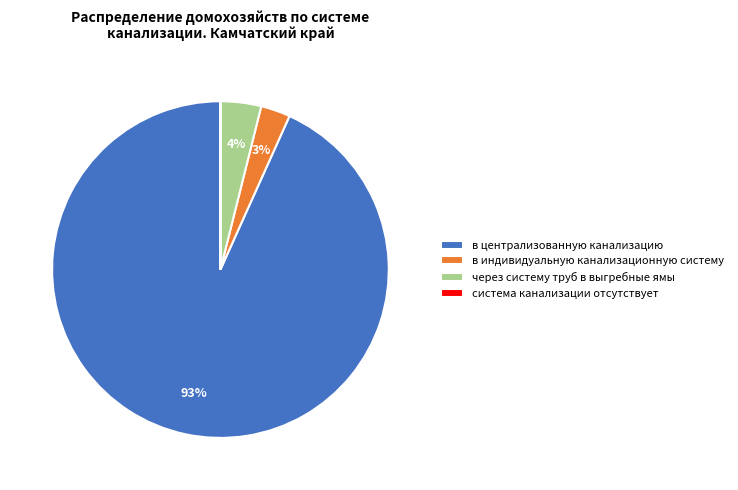

To the nearest percent, what portion does в индивидуальную канализационную систему represent?

3%